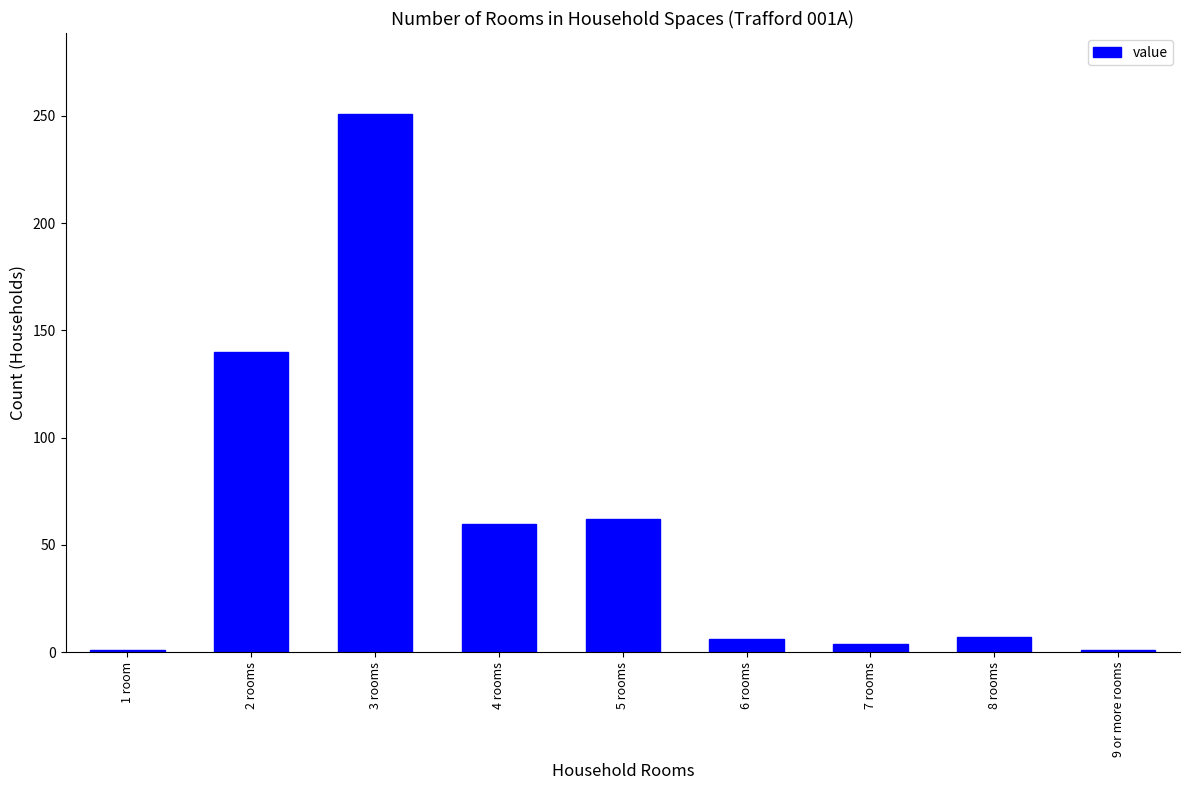

How many bars are there in total?

9